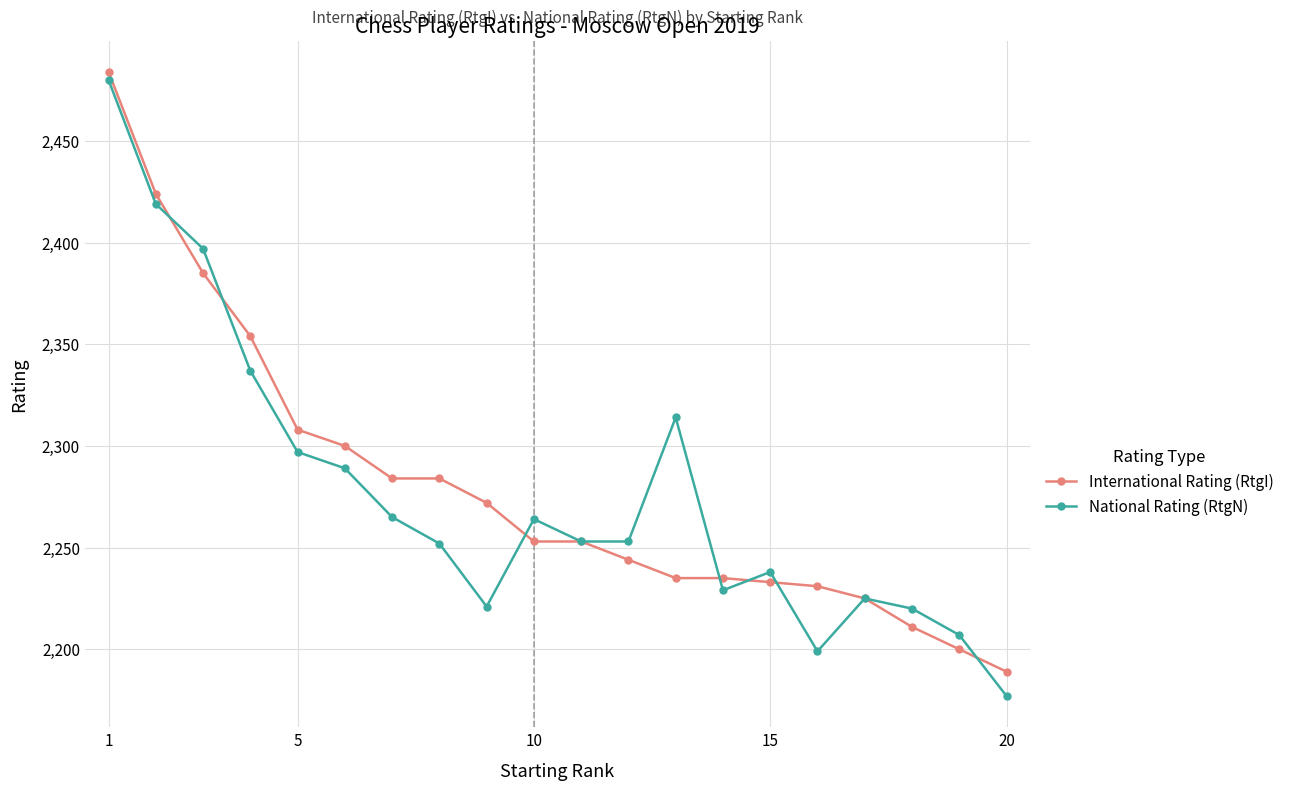

What is the value of the National Rating (RtgN) point at the 7th from the left?

2265